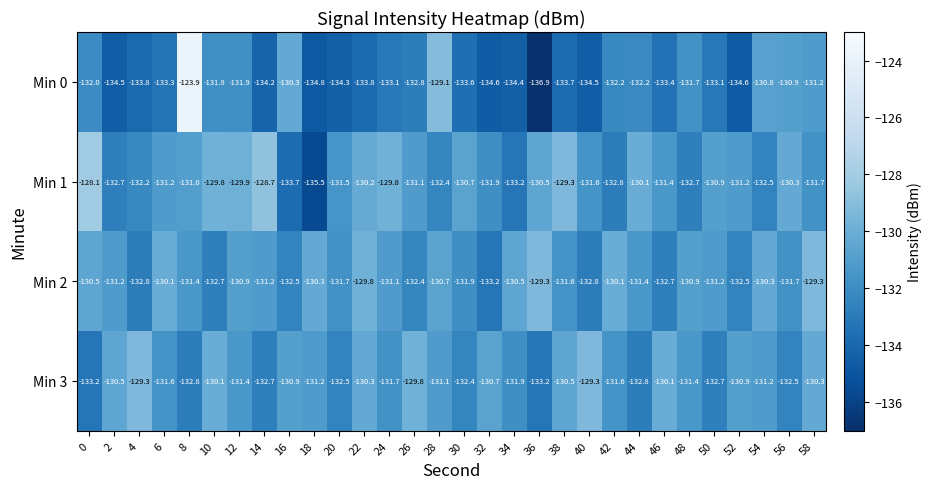

What is the sum of the Min 2 values at 16 and 12?

-263.4